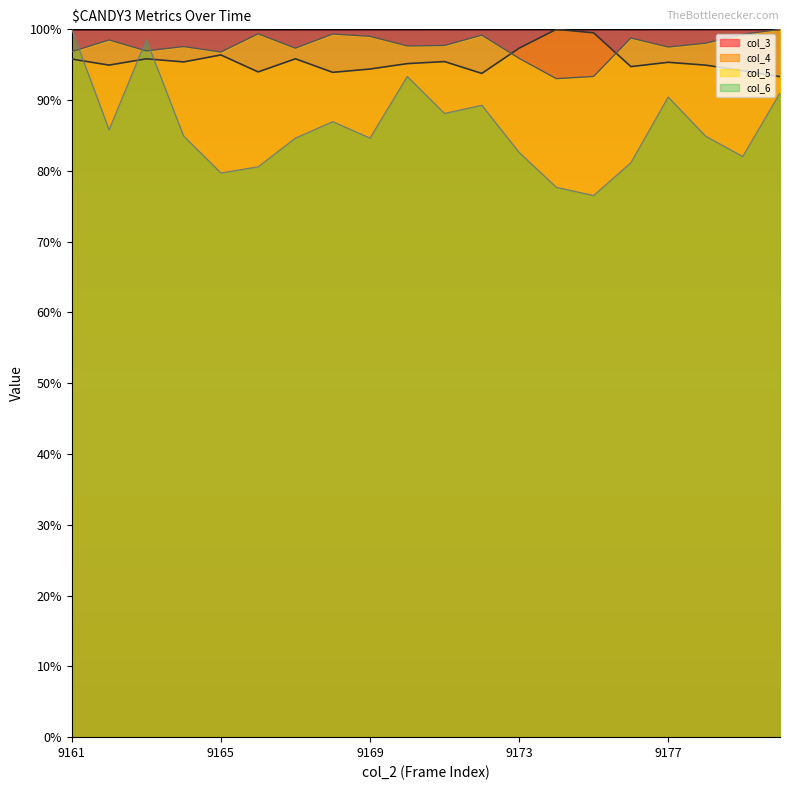

True or false: col_6 has a value of 93.3 at 9170.

True